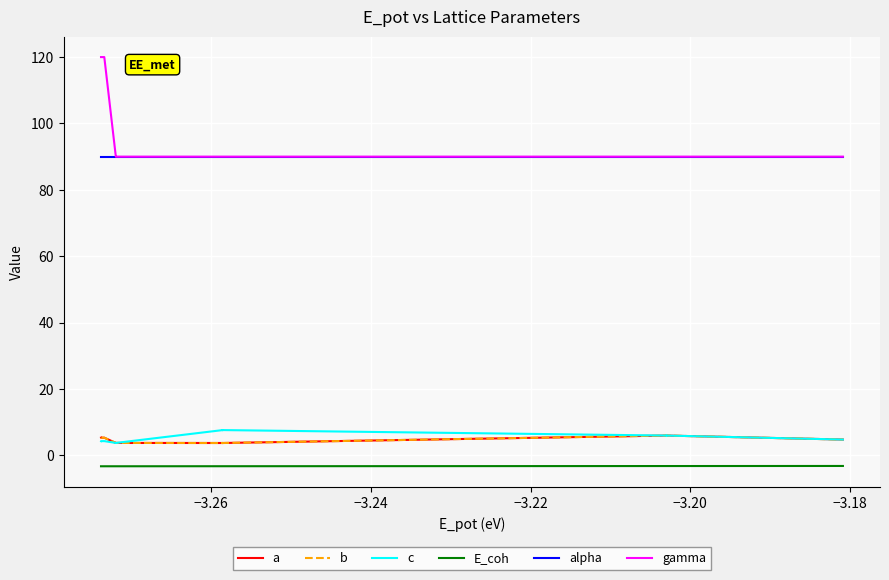

Reading right to left, list all the values displayed in this chart.

a: 4.8	4.8	6.0	6.0	6.0	3.7	3.7	3.7	3.7	3.7	3.7	3.7	3.7	3.7	3.8	3.8	3.8	3.8	3.8	3.8	5.3	5.3	5.3
b: 4.8	4.8	6.0	6.0	6.0	3.7	3.7	3.7	3.7	3.7	3.7	3.7	3.7	3.7	3.8	3.8	3.8	3.8	3.8	3.8	5.3	5.3	5.3
c: 4.8	4.8	6.0	6.0	6.0	7.6	7.6	7.6	7.6	7.6	7.6	7.6	7.6	7.6	3.8	3.8	3.8	3.8	3.8	3.8	4.3	4.3	4.3
E_coh: -3.2	-3.2	-3.2	-3.2	-3.2	-3.3	-3.3	-3.3	-3.3	-3.3	-3.3	-3.3	-3.3	-3.3	-3.3	-3.3	-3.3	-3.3	-3.3	-3.3	-3.3	-3.3	-3.3
alpha: 90.0	90.0	90.0	90.0	90.0	90.0	90.0	90.0	90.0	90.0	90.0	90.0	90.0	90.0	90.0	90.0	90.0	90.0	90.0	90.0	90.0	90.0	90.0
gamma: 90.0	90.0	90.0	90.0	90.0	90.0	90.0	90.0	90.0	90.0	90.0	90.0	90.0	90.0	90.0	90.0	90.0	90.0	90.0	90.0	120.0	120.0	120.0